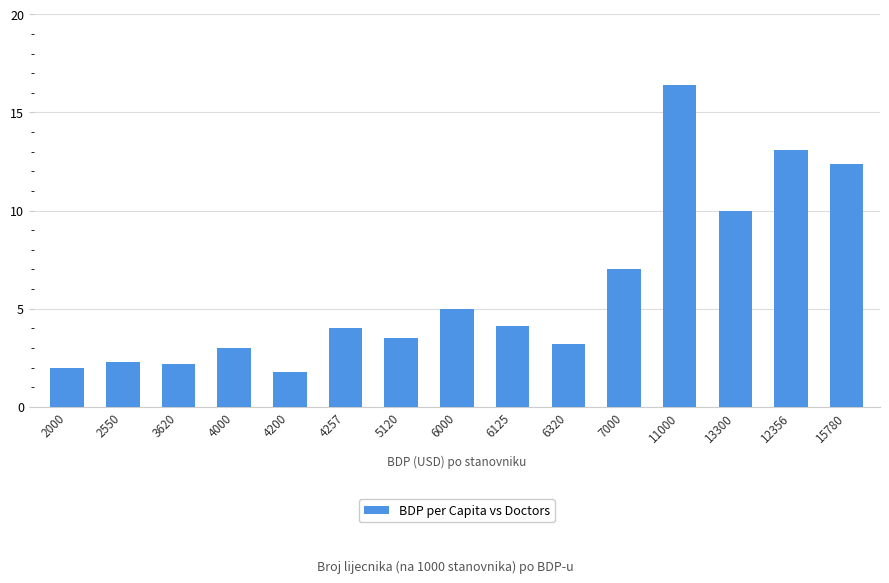

Reading left to right, transcribe all the data shown in this chart.

2000=2.0	2550=2.3	3620=2.2	4000=3.0	4200=1.8	4257=4.0	5120=3.5	6000=5.0	6125=4.1	6320=3.2	7000=7.0	11000=16.4	13300=10.0	12356=13.1	15780=12.4